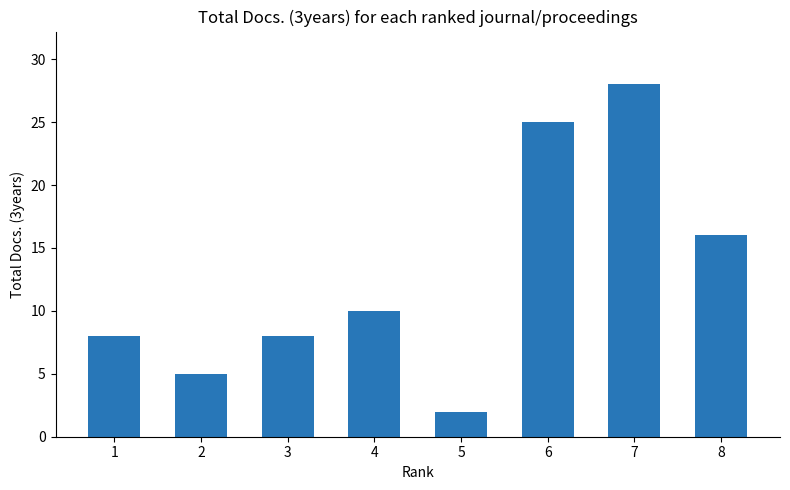

The chart shows a value of 8 at 7. True or false?

False